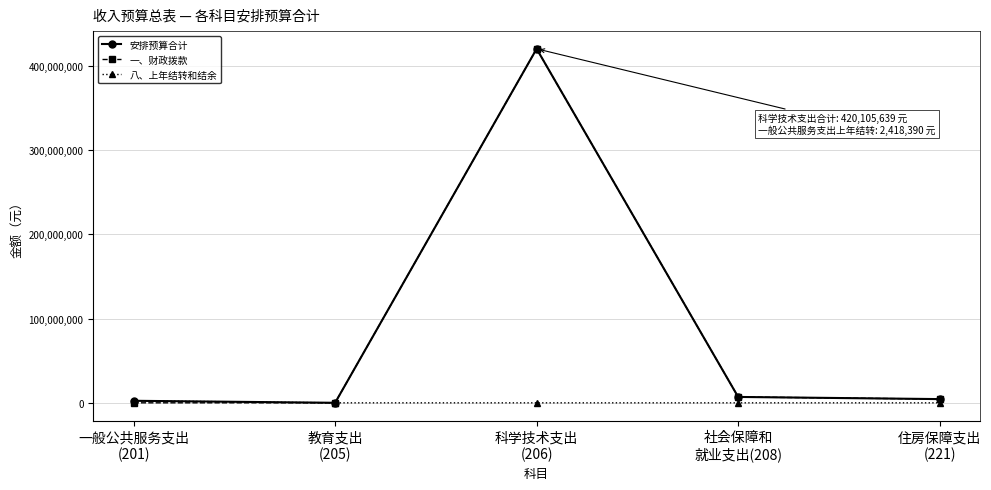

What position from the left is 住房保障支出
(221)?

5